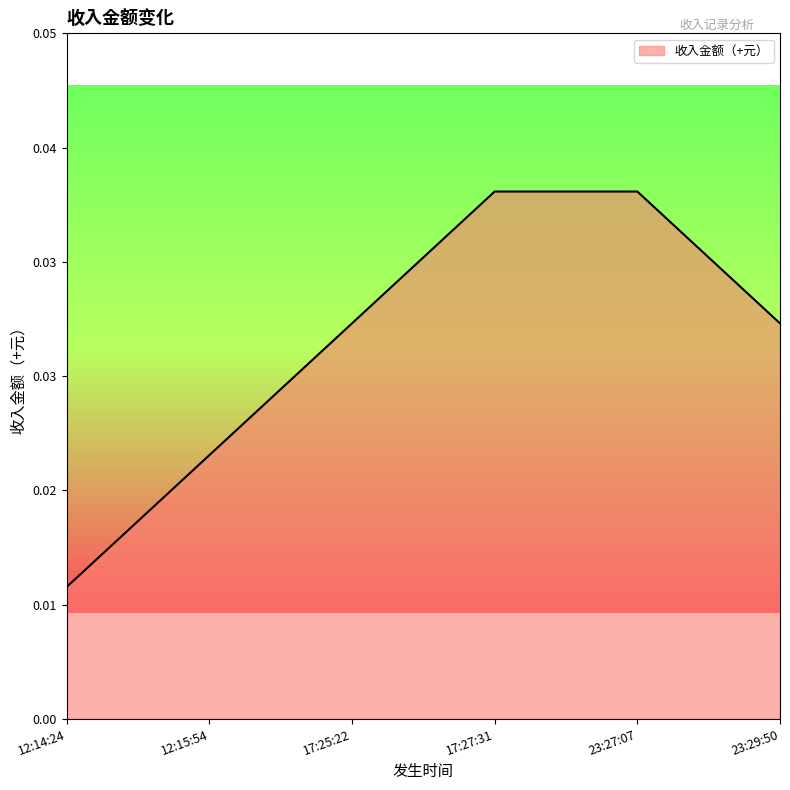

The value at 12:15:54 is 0.0. True or false?

False